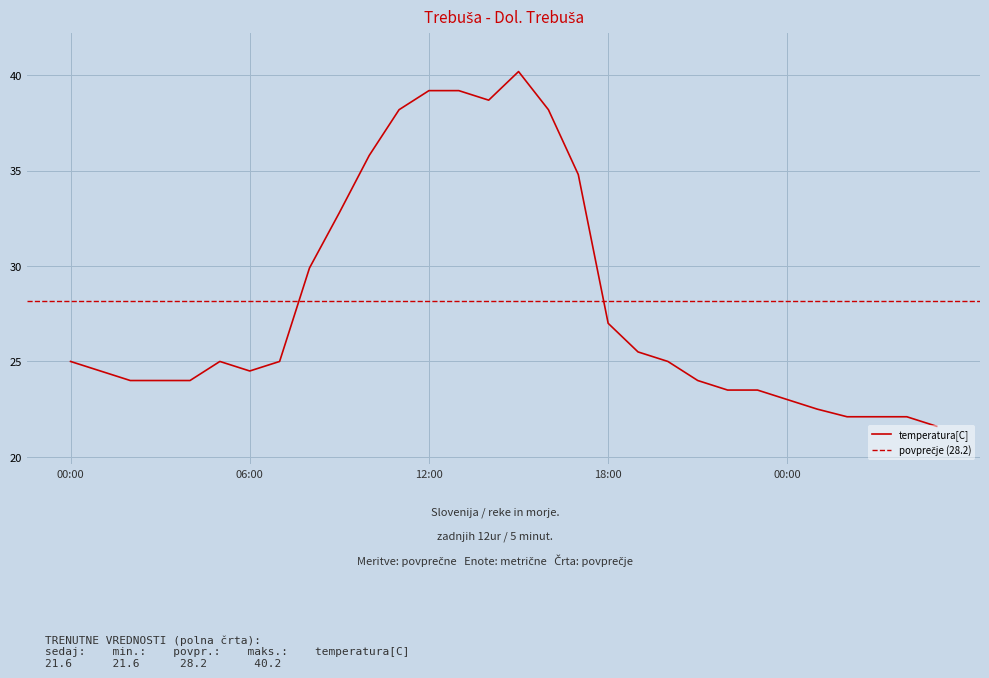

Reading right to left, transcribe all the data shown in this chart.

21.6	22.1	22.1	22.1	22.5	23.0	23.5	23.5	24.0	25.0	25.5	27.0	34.8	38.2	40.2	38.7	39.2	39.2	38.2	35.8	32.8	29.9	25.0	24.5	25.0	24.0	24.0	24.0	24.5	25.0